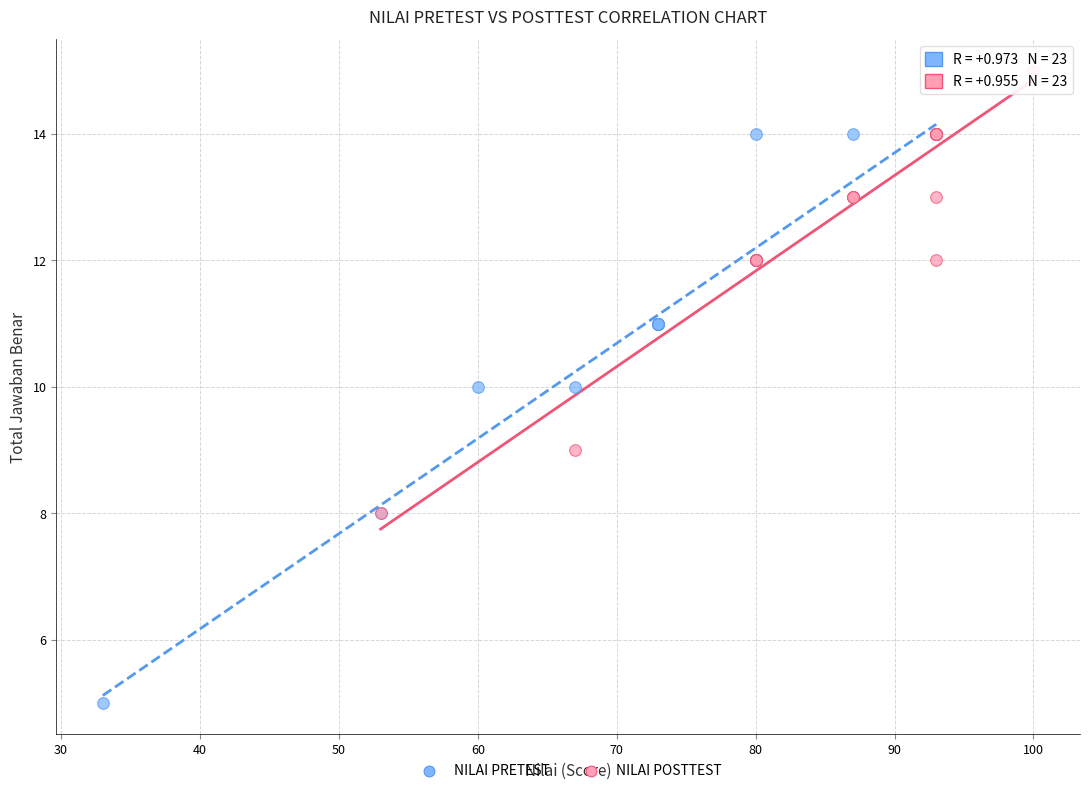

Which series reaches the minimum Y coordinate?

NILAI PRETEST